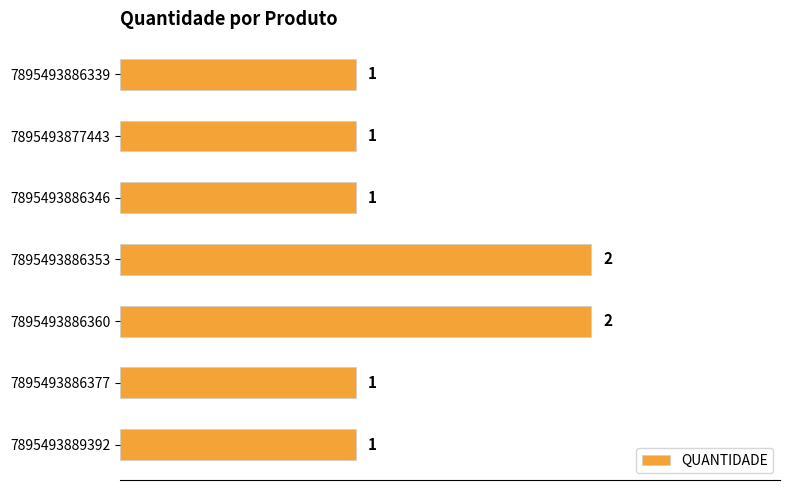

How many values exceed 1?

2